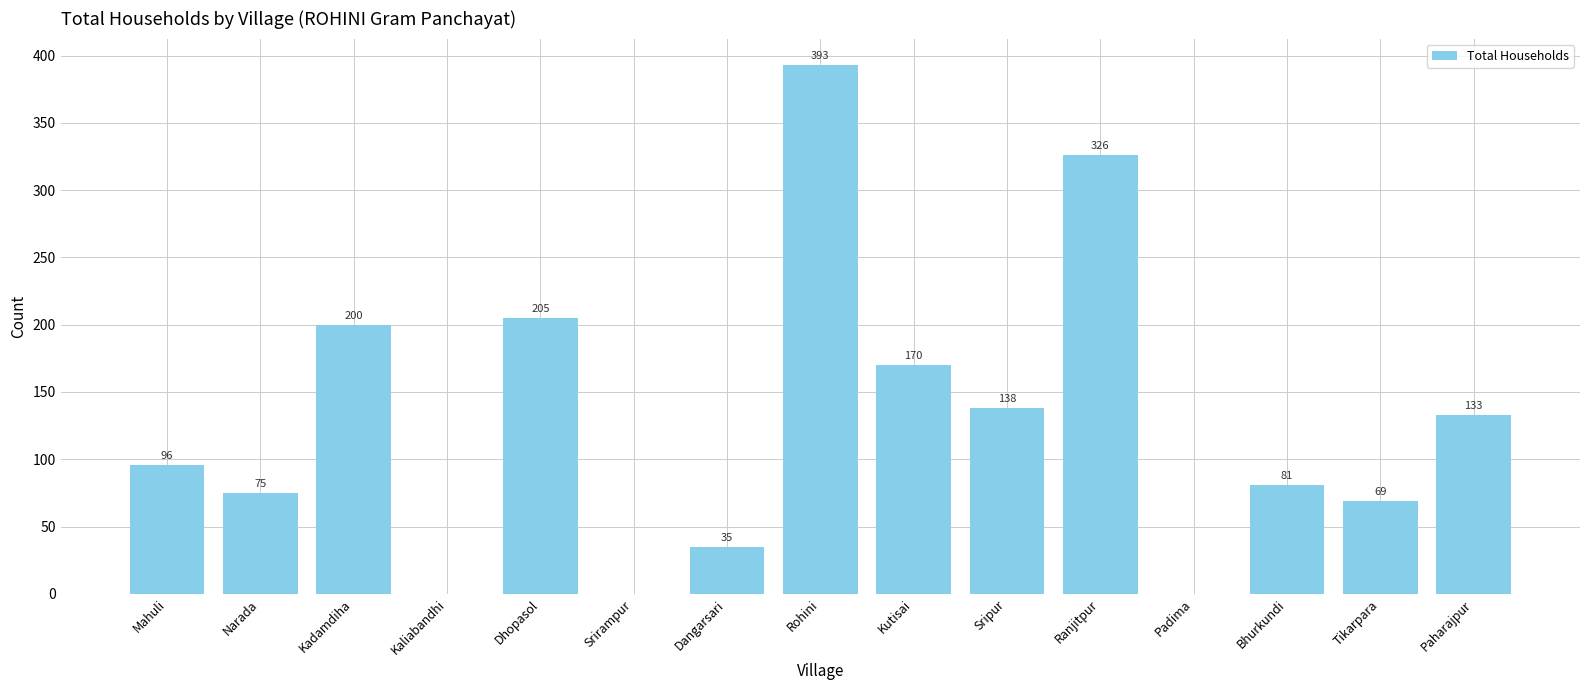

Which has a higher value, Dhopasol or Dangarsari?

Dhopasol